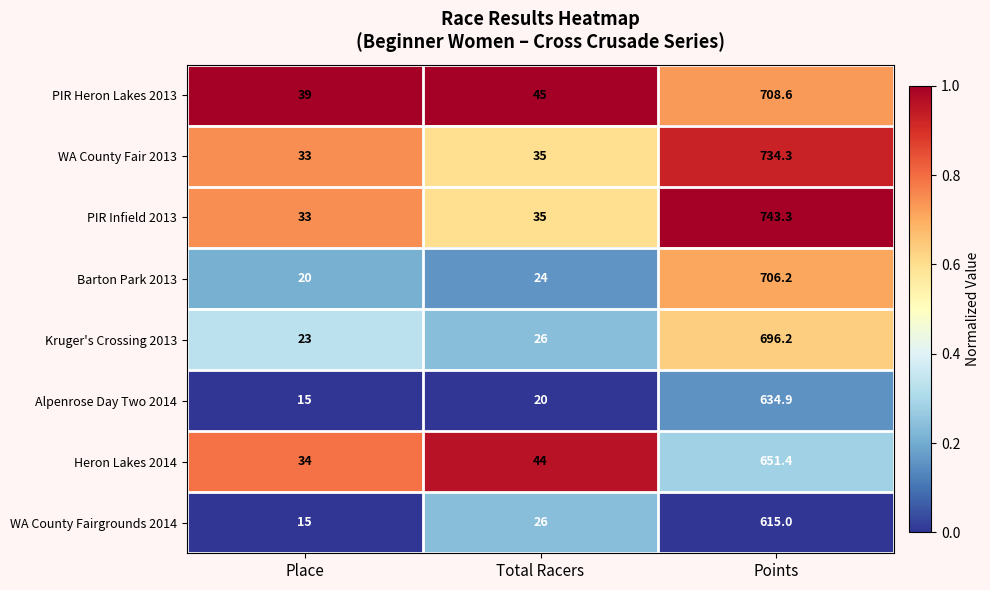

What is the sum of all PIR Heron Lakes 2013 values?

792.6